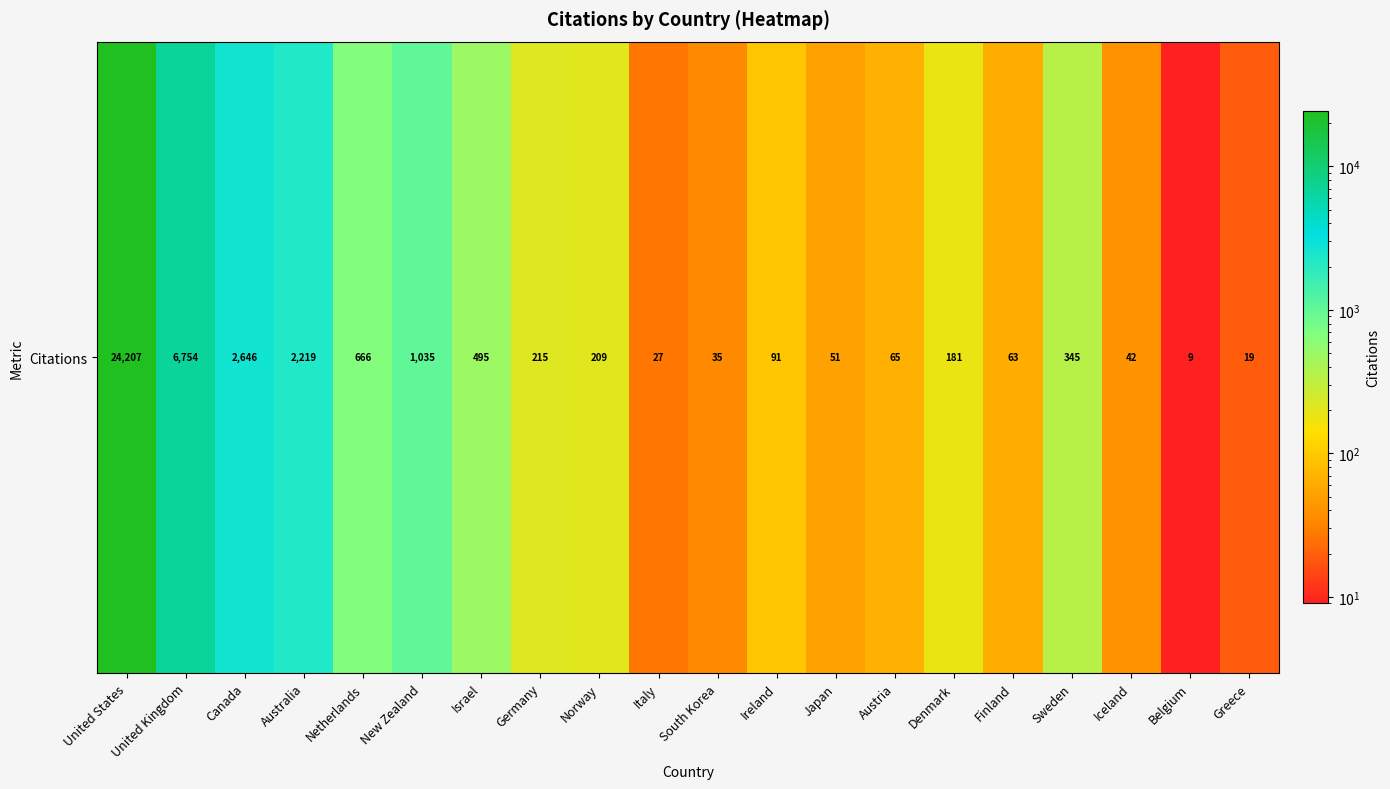

List the labels in order of value, largest first.

United States, United Kingdom, Canada, Australia, New Zealand, Netherlands, Israel, Sweden, Germany, Norway, Denmark, Ireland, Austria, Finland, Japan, Iceland, South Korea, Italy, Greece, Belgium